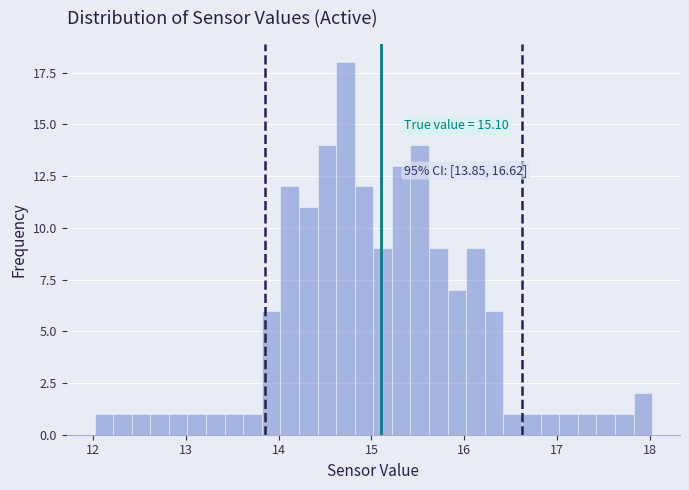

Read against the x-axis, roughly where is the centre of the tallest bar?

14.7